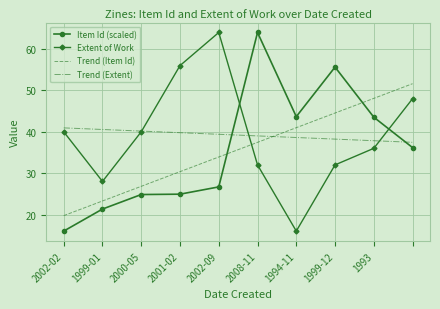

What is the minimum value shown in the chart?

16.0